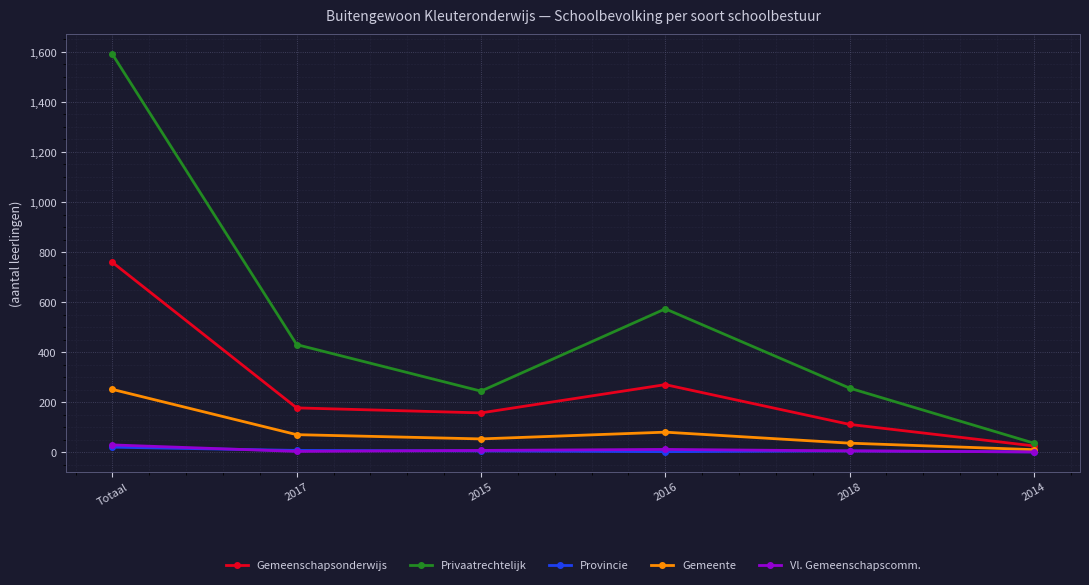

Is this an area chart (filled region under the line)?

No